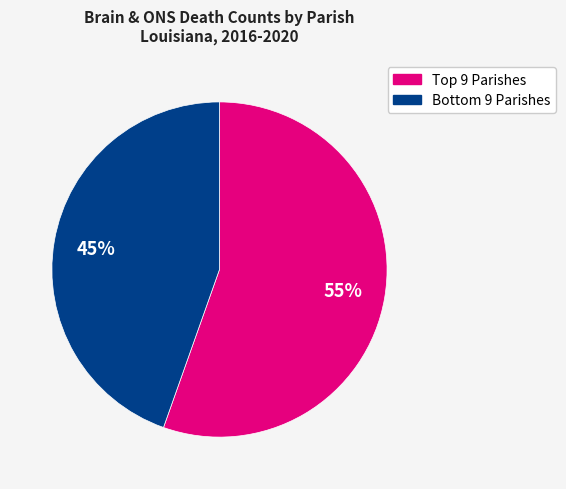

To the nearest percent, what is the average slice percentage?

50%